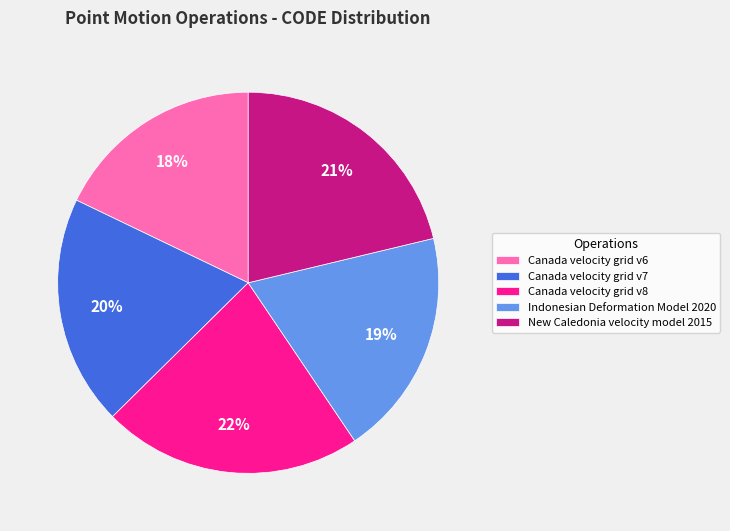

Is the sum of Canada velocity grid v7 and New Caledonia velocity model 2015 greater than half?

No